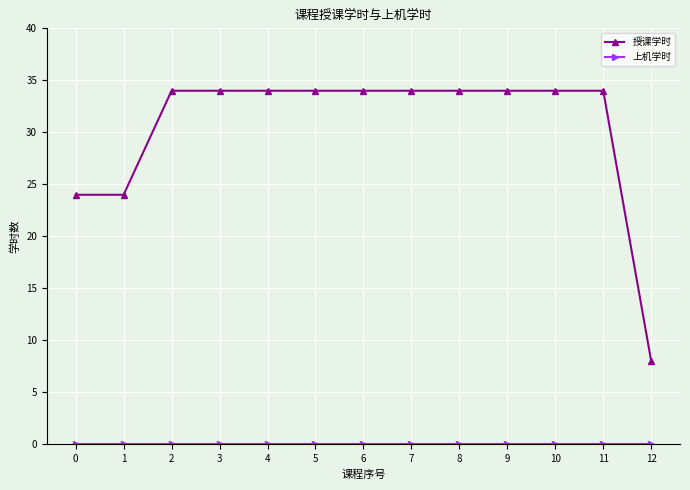

What is the spread (max minus min) of values at 4?

34